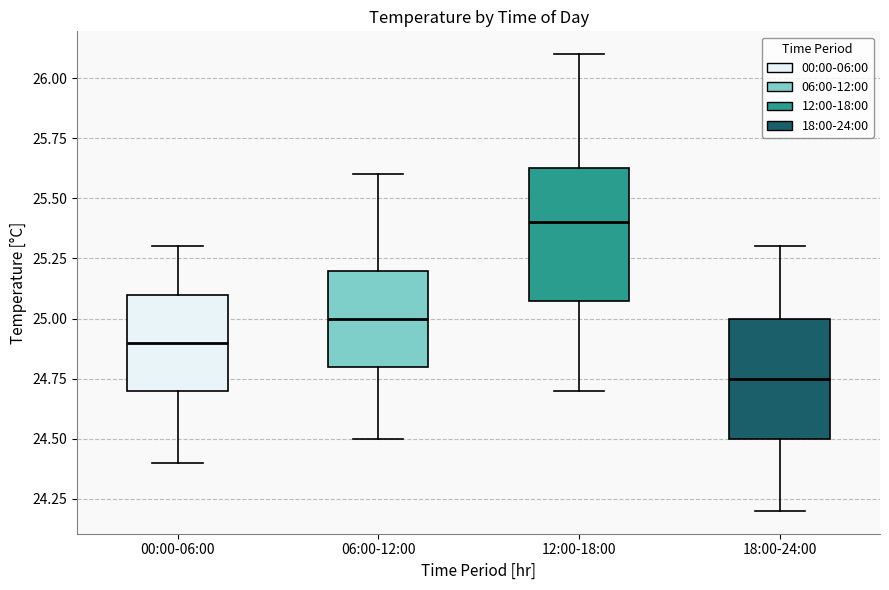

Reading left to right, transcribe this box plot: for each box, give where its median line is, the range the box spans, and where its two whiskers end, as read against the y-axis. The values are not printed on the chart, so give them approximately, as read against the axis.

00:00-06:00: median 24.90, box 24.70 to 25.10, whiskers 24.40 to 25.30
06:00-12:00: median 25.00, box 24.80 to 25.20, whiskers 24.50 to 25.60
12:00-18:00: median 25.40, box 25.10 to 25.65, whiskers 24.70 to 26.10
18:00-24:00: median 24.75, box 24.50 to 25.00, whiskers 24.20 to 25.30